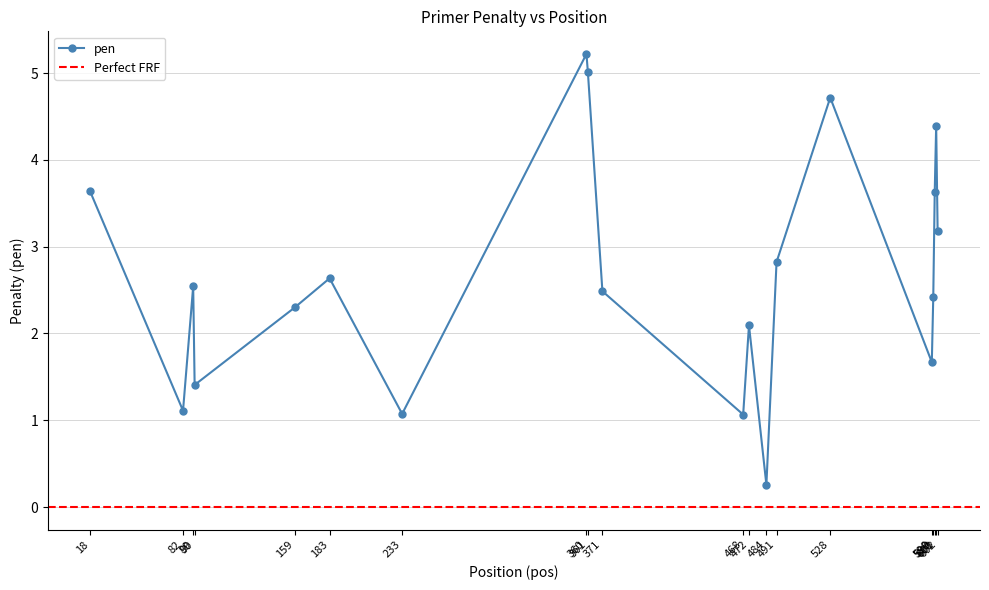

Where is the first local minimum?

82